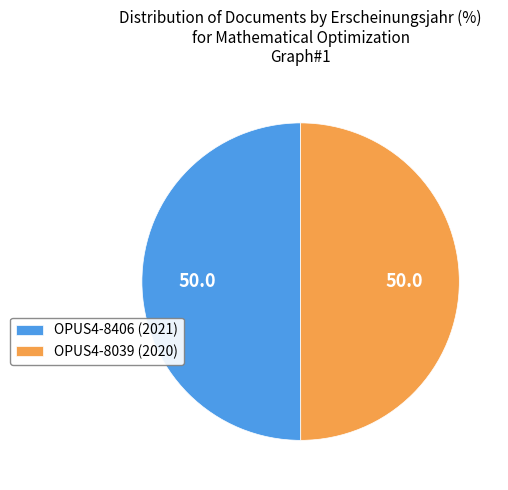

True or false: OPUS4-8039 (2020) accounts for 50% of the total.

True